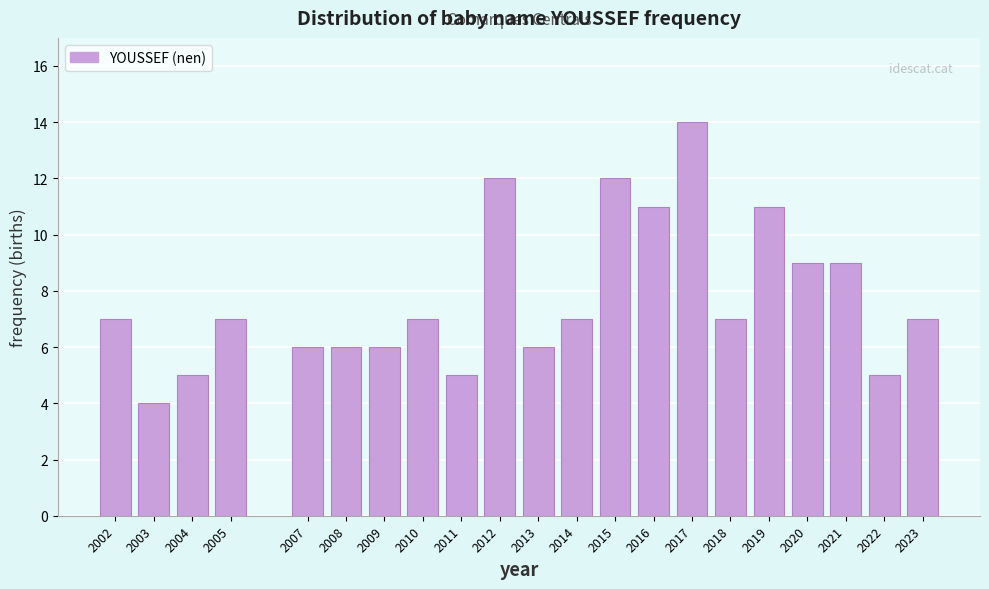

Reading right to left, what are all the values shown in this chart?

7	5	9	9	11	7	14	11	12	7	6	12	5	7	6	6	6	7	5	4	7